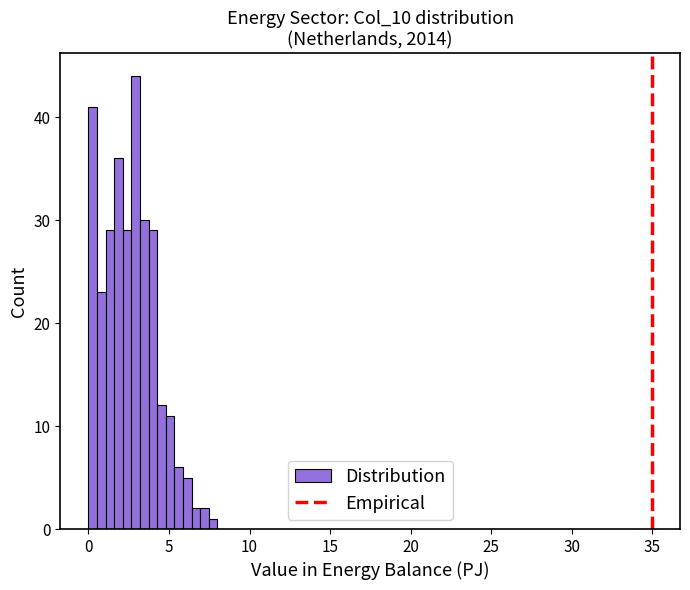

Around what value on the x-axis is the tallest bar? Give the approximate position of its centre, as read against the axis.

3.0